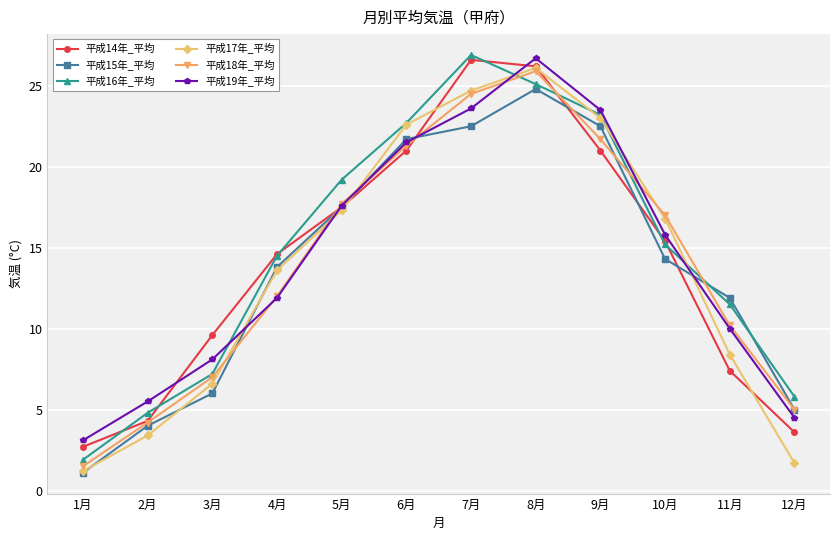

True or false: 平成16年_平均 has a value of 5.8 at 12月.

True